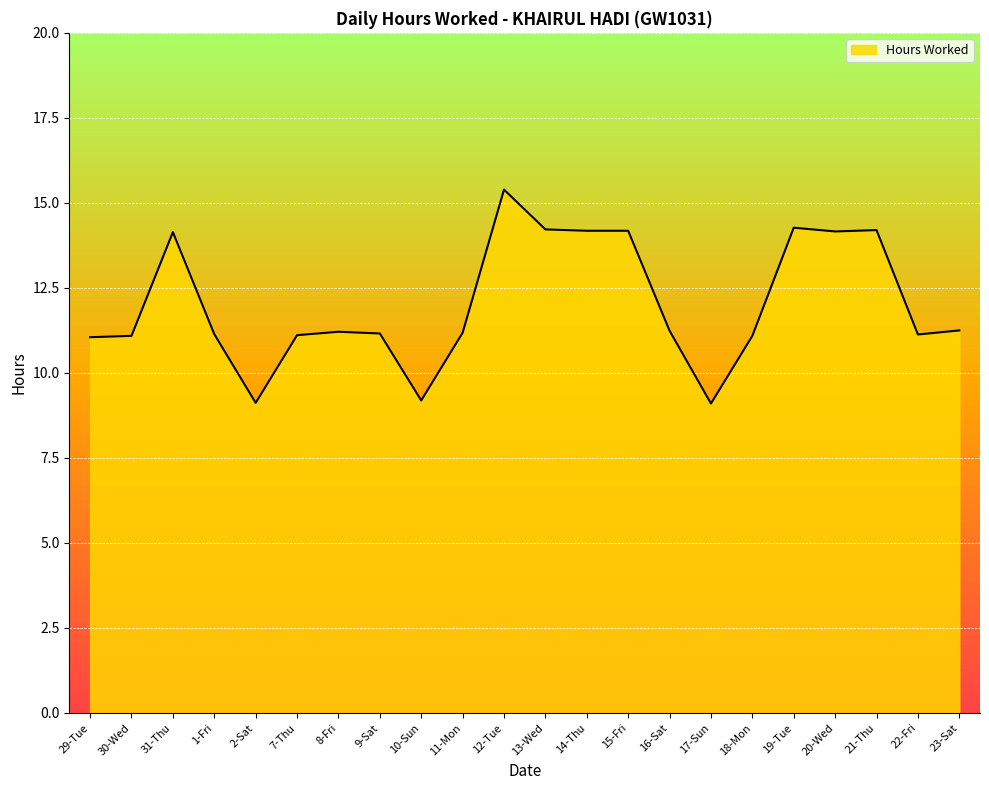

Is it true that the value at 21-Thu is 14.2?

True